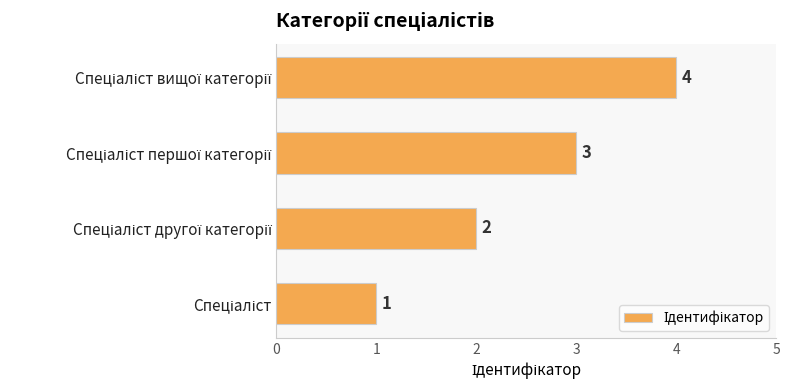

What is the difference between the maximum and minimum values?

3